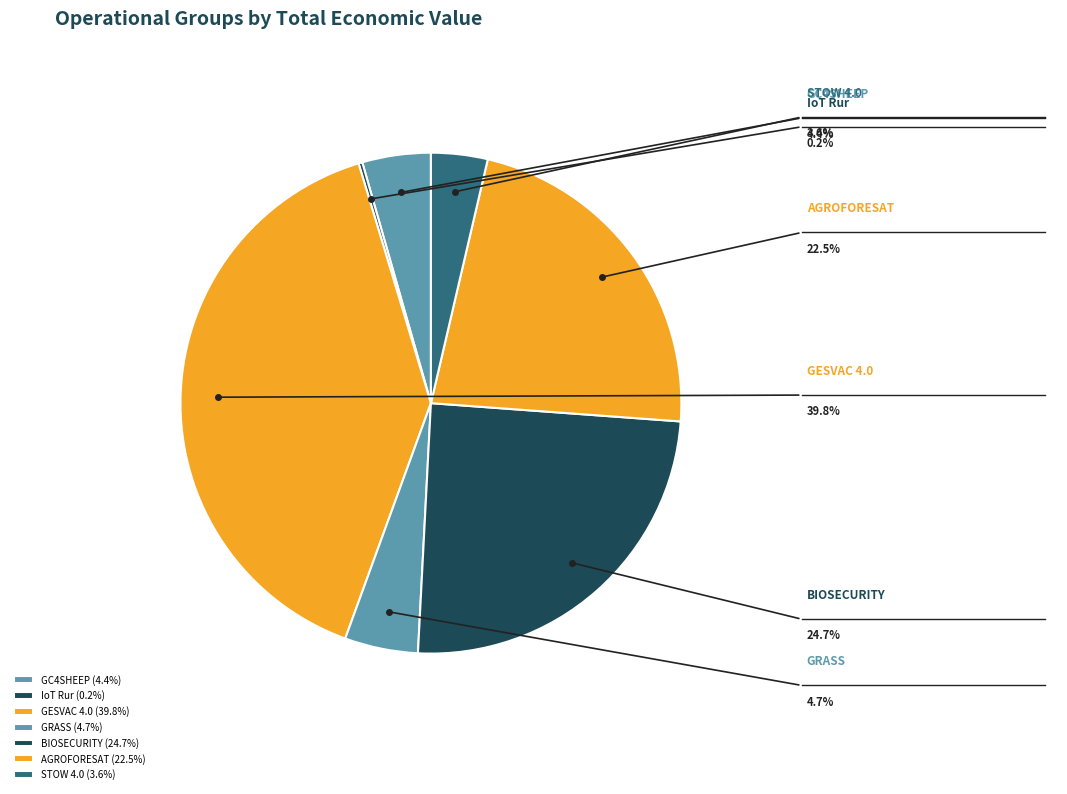

True or false: STOW 4.0 accounts for 4% of the total.

True